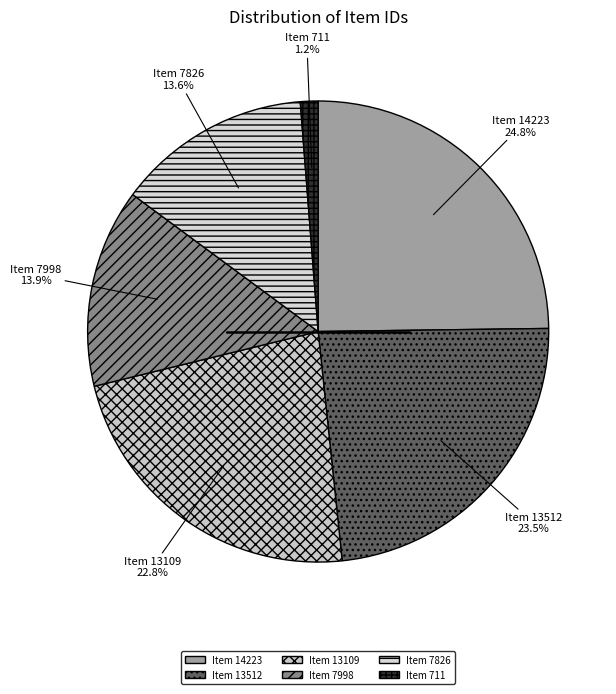

How many slices are in this pie chart?

6